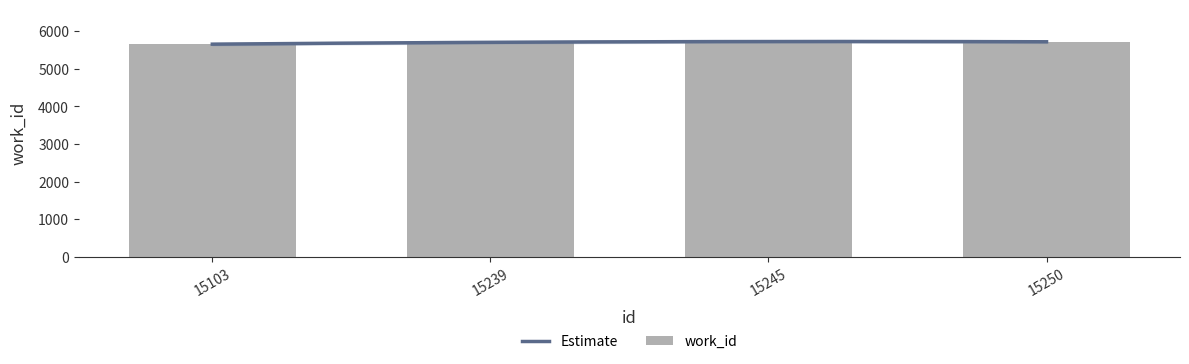

What is the difference between the maximum and minimum values?

69